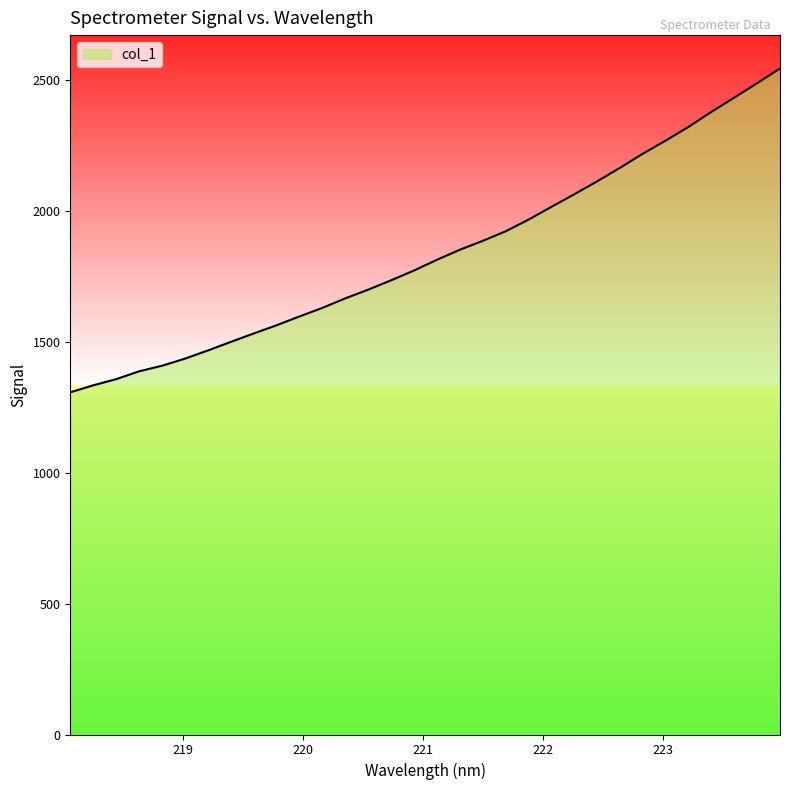

What is the difference between the maximum and minimum values?

1236.4